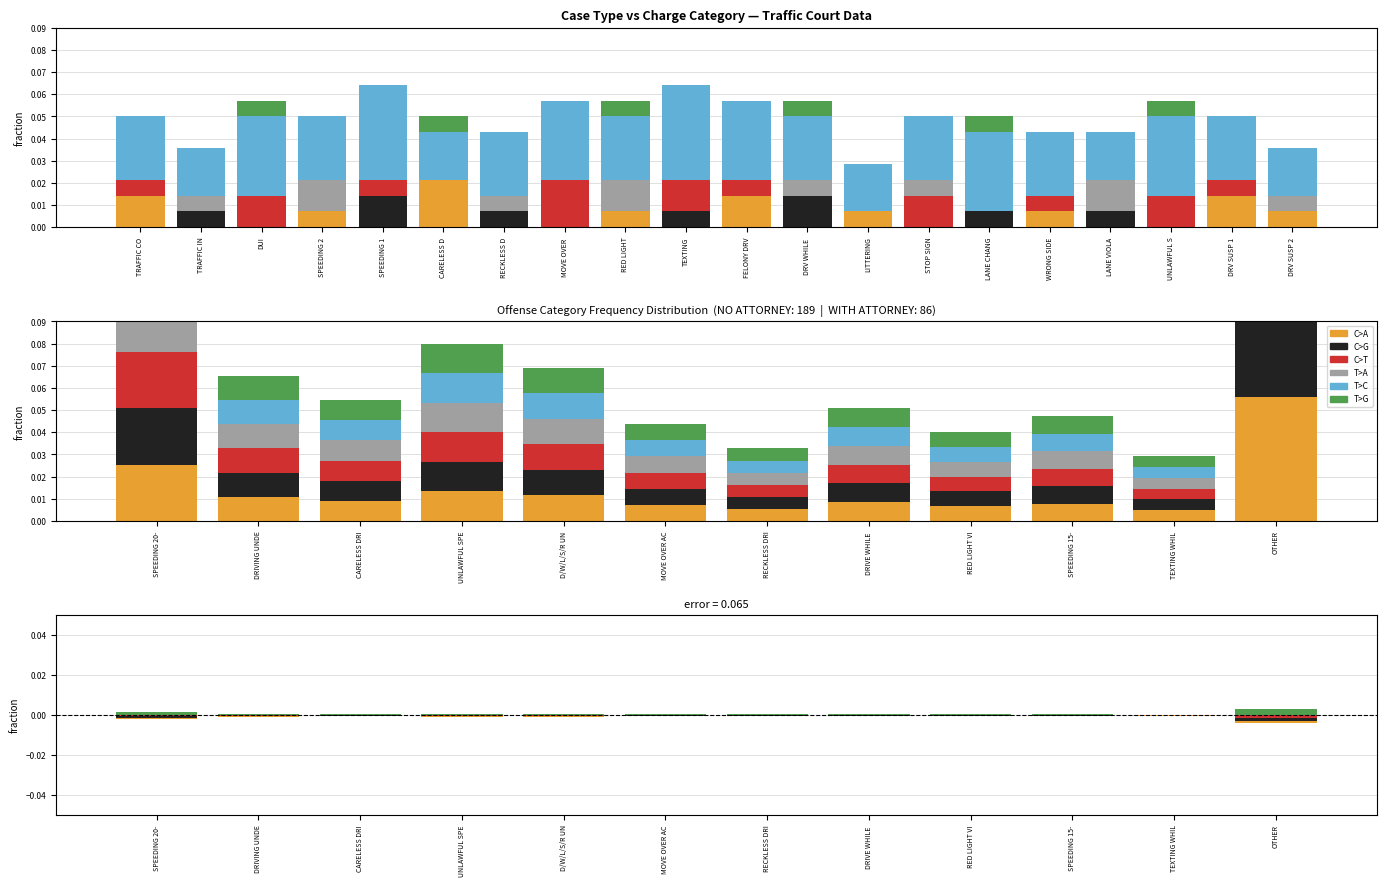

How many bars are there in each group?

6